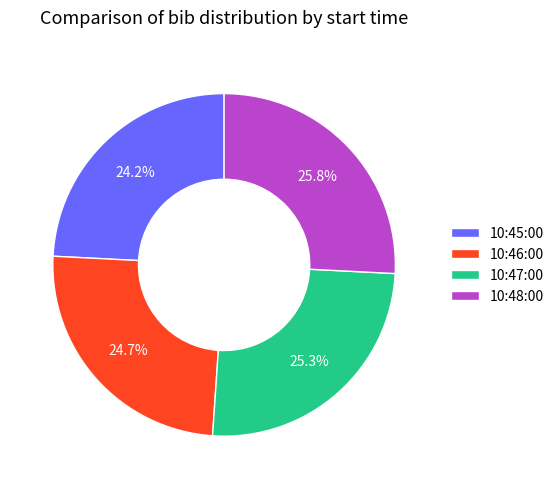

What percentage is the 10:48:00 slice, to the nearest percent?

26%